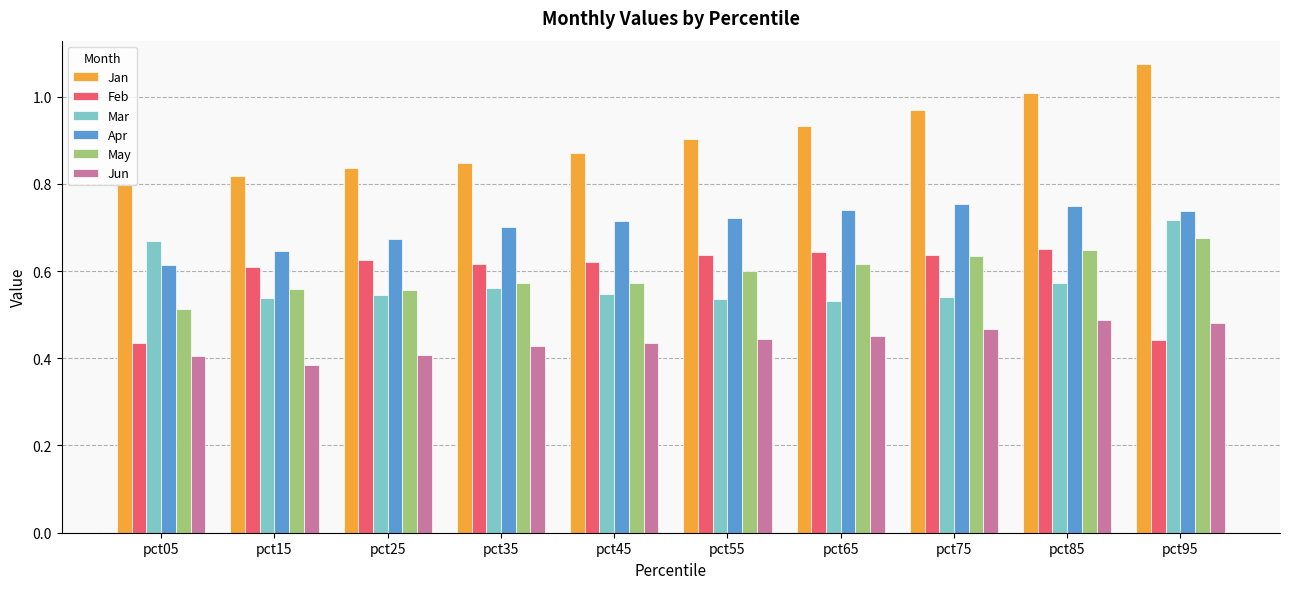

Which series changed the most between pct55 and pct85?

Jan